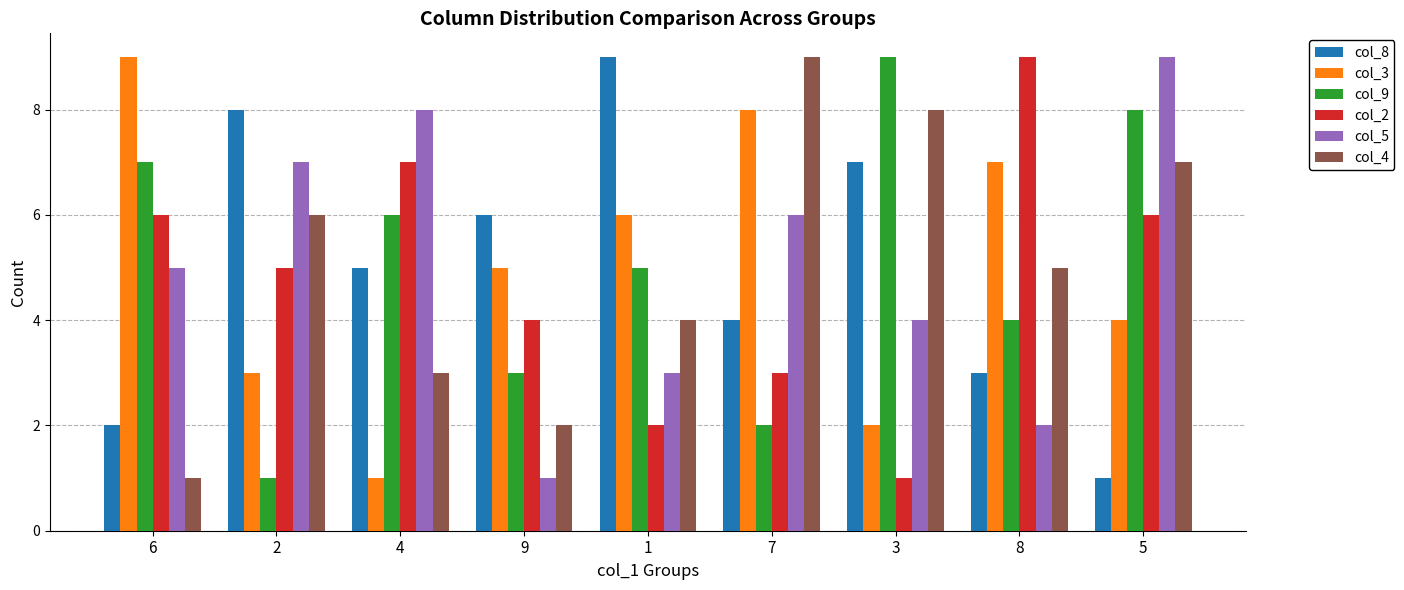

What is the total value across all series at 5?

35